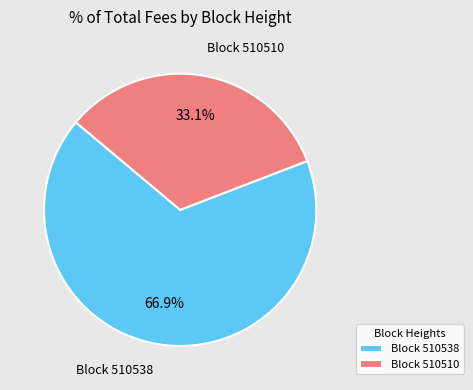

What percentage is NOT represented by Block 510538?

33.1%